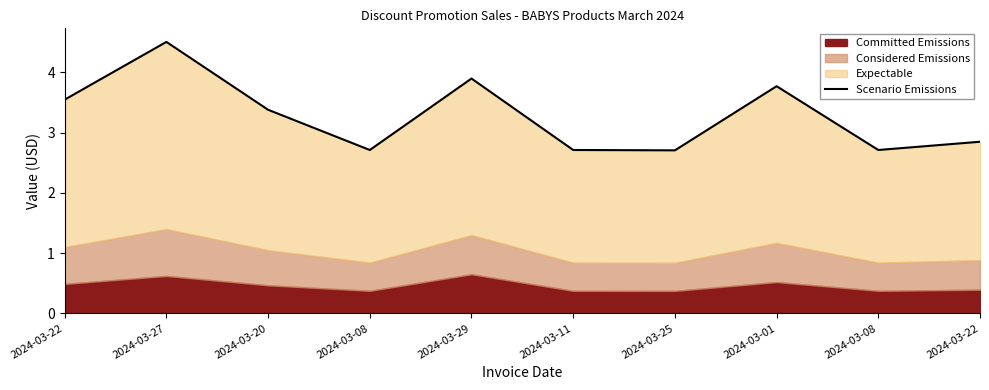

What is the label of the 2nd point from the right?

2024-03-08